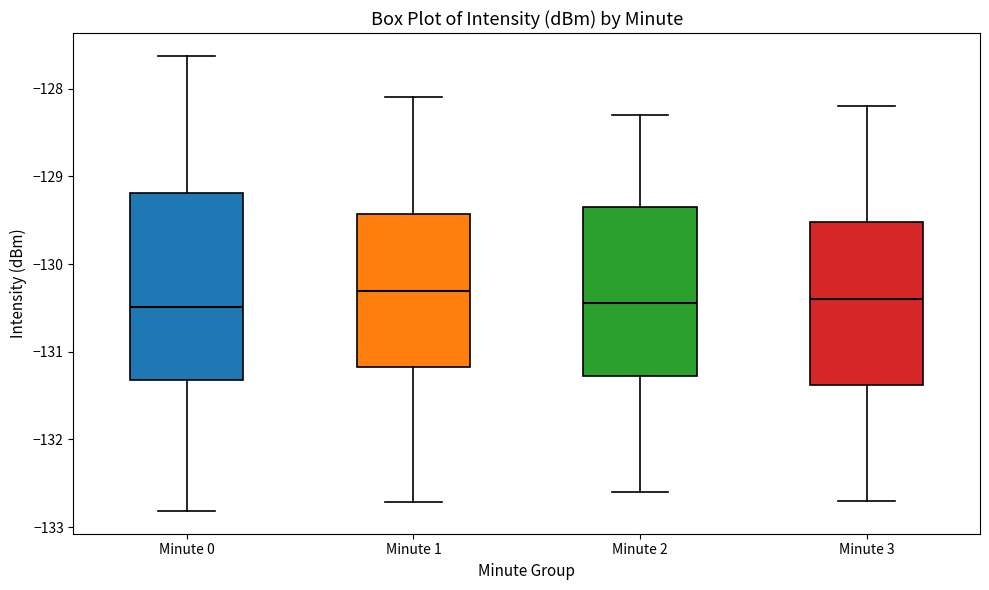

Reading left to right, read every box against the y-axis: the position of its median line, the range the box covers, and the ends of its whiskers. The values are not printed on the chart, so give them approximately, as read against the axis.

Minute 0: median -130.5, box -131.3 to -129.2, whiskers -132.8 to -127.6
Minute 1: median -130.3, box -131.2 to -129.4, whiskers -132.7 to -128.1
Minute 2: median -130.4, box -131.3 to -129.3, whiskers -132.6 to -128.3
Minute 3: median -130.4, box -131.4 to -129.5, whiskers -132.7 to -128.2